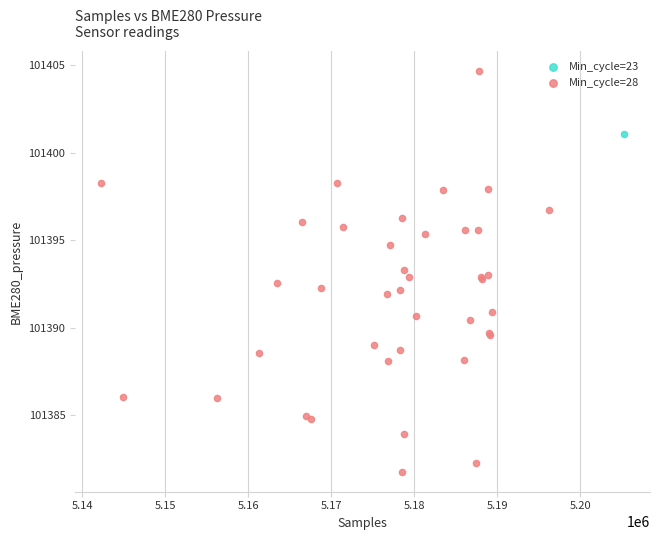

What are all the series names shown in the legend?

Min_cycle=23, Min_cycle=28